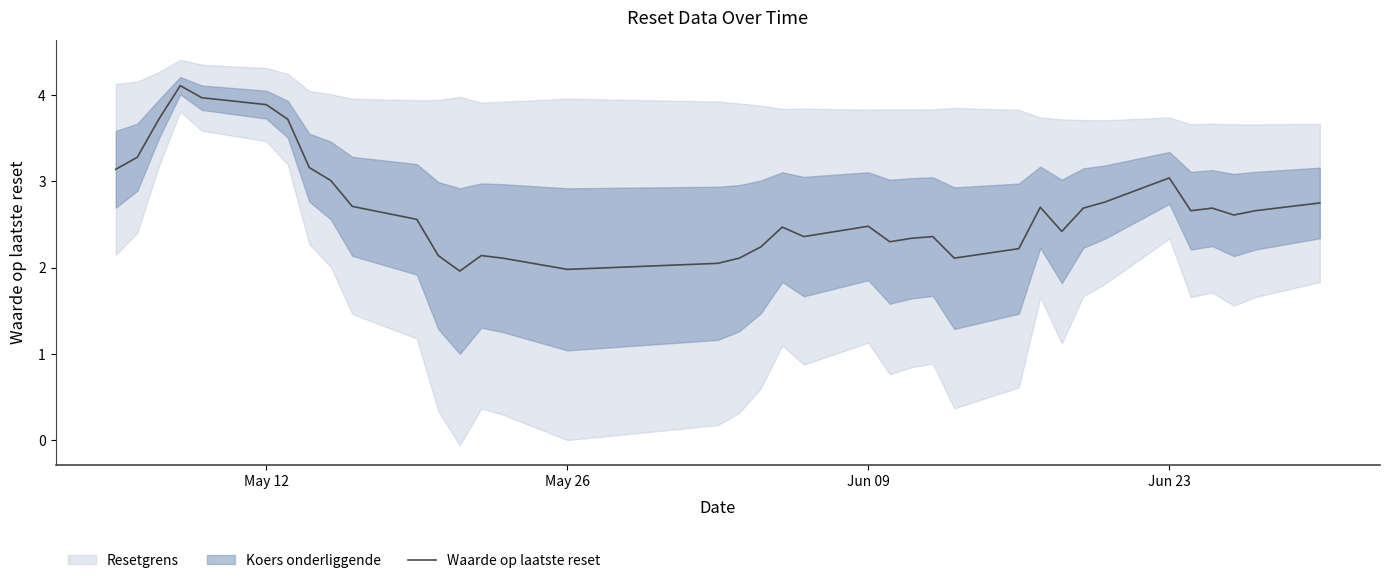

True or false: the data has more than 2 interior local peaks.

True